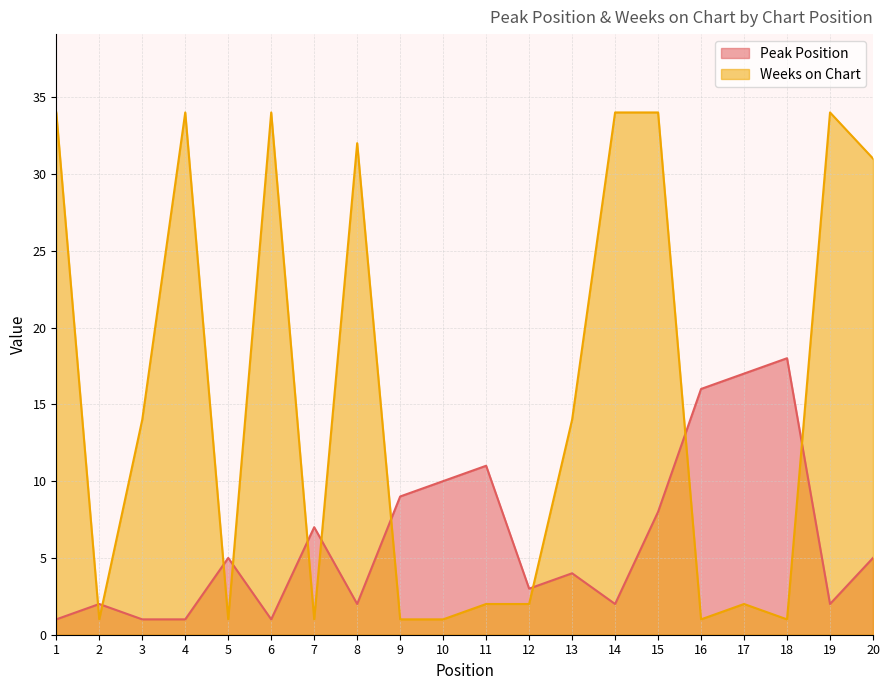

Count the number of categories in the chart.

20